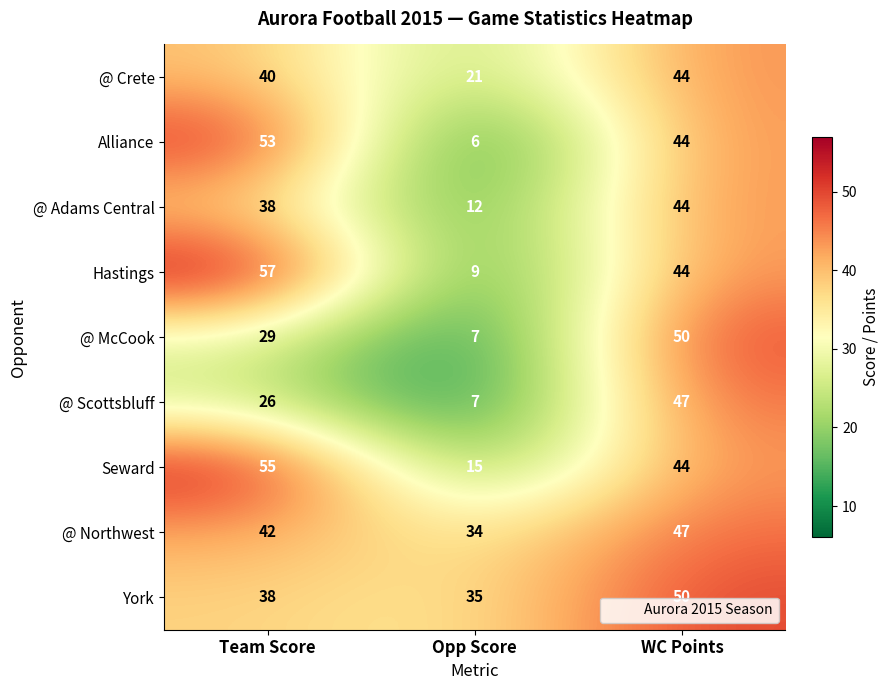

Which series has the widest spread of values?

Hastings